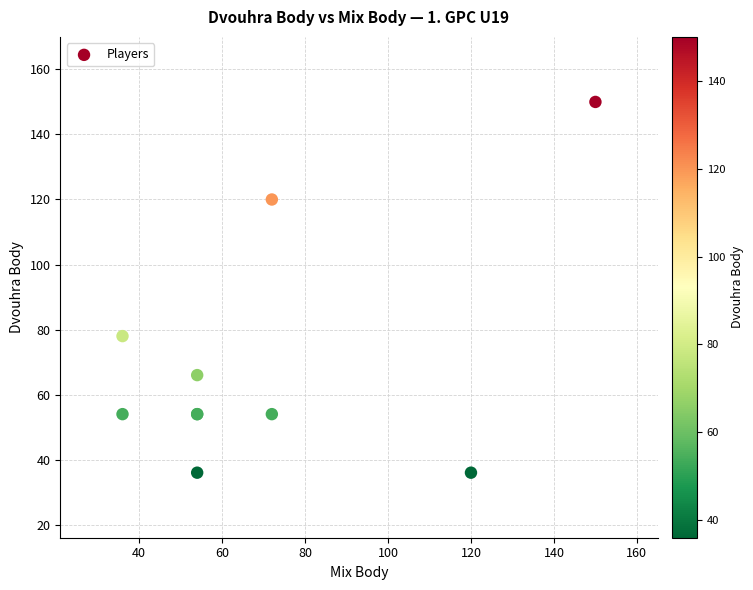

What Y value in the scatter plot is closest to 93?

78